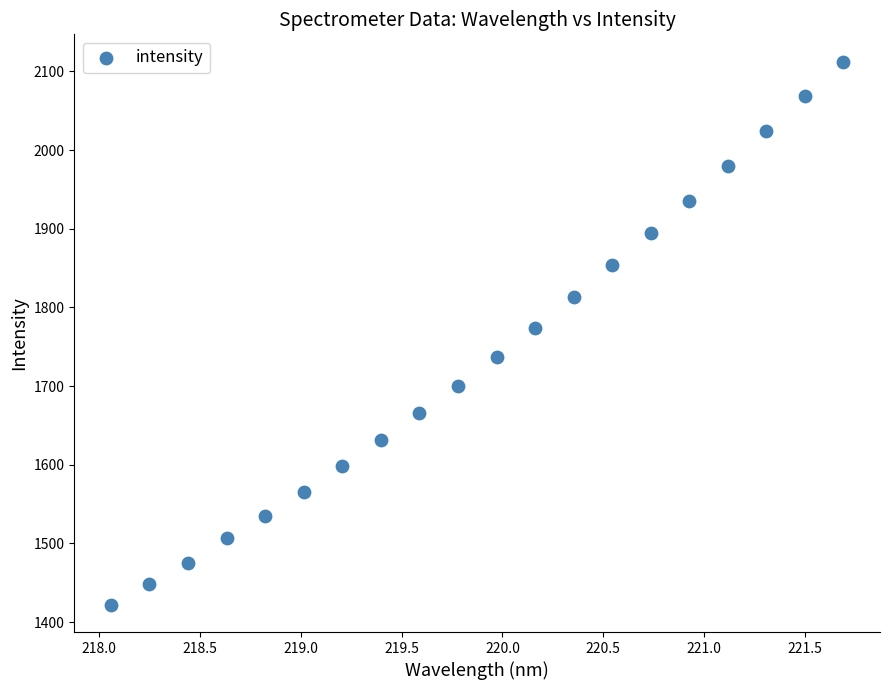

What is the range of Y values (max minus min)?

690.9